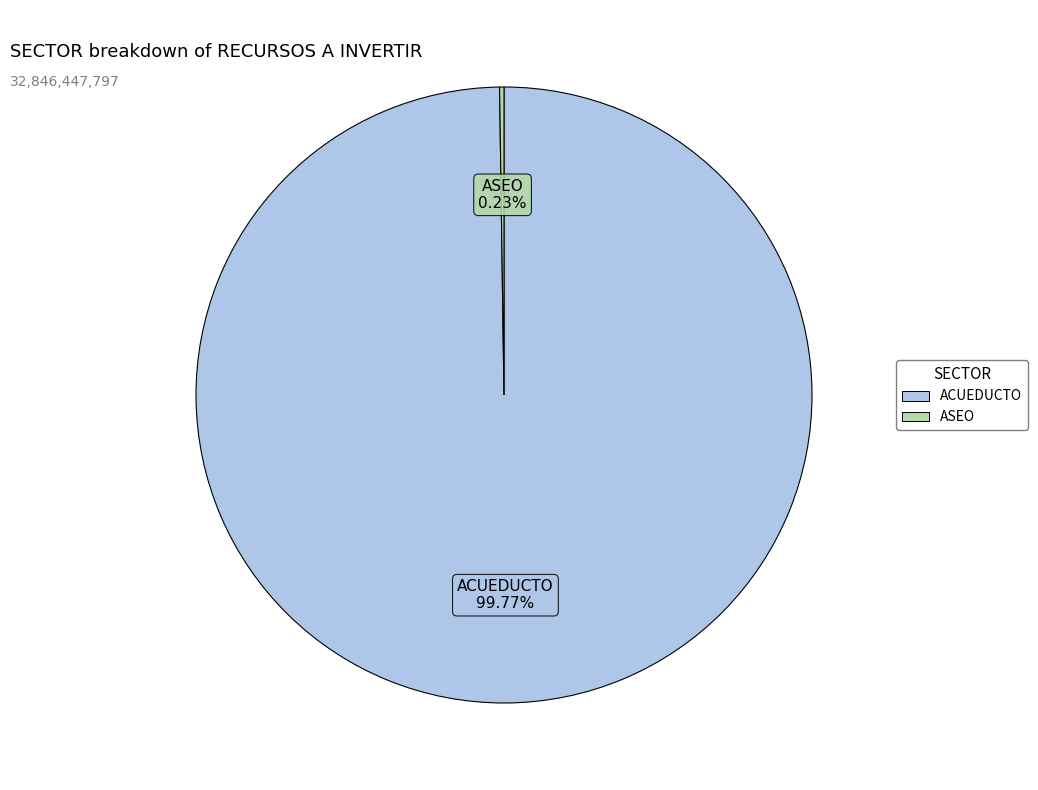

Is there any slice that represents more than half of the pie?

Yes